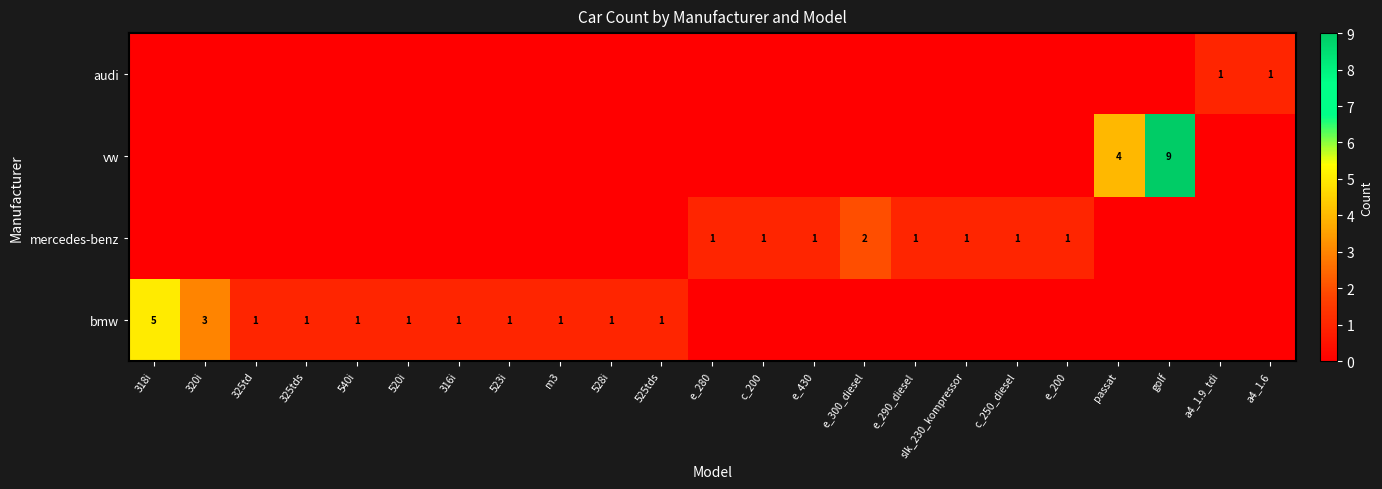

The bmw series shows 1 at 540i. True or false?

True